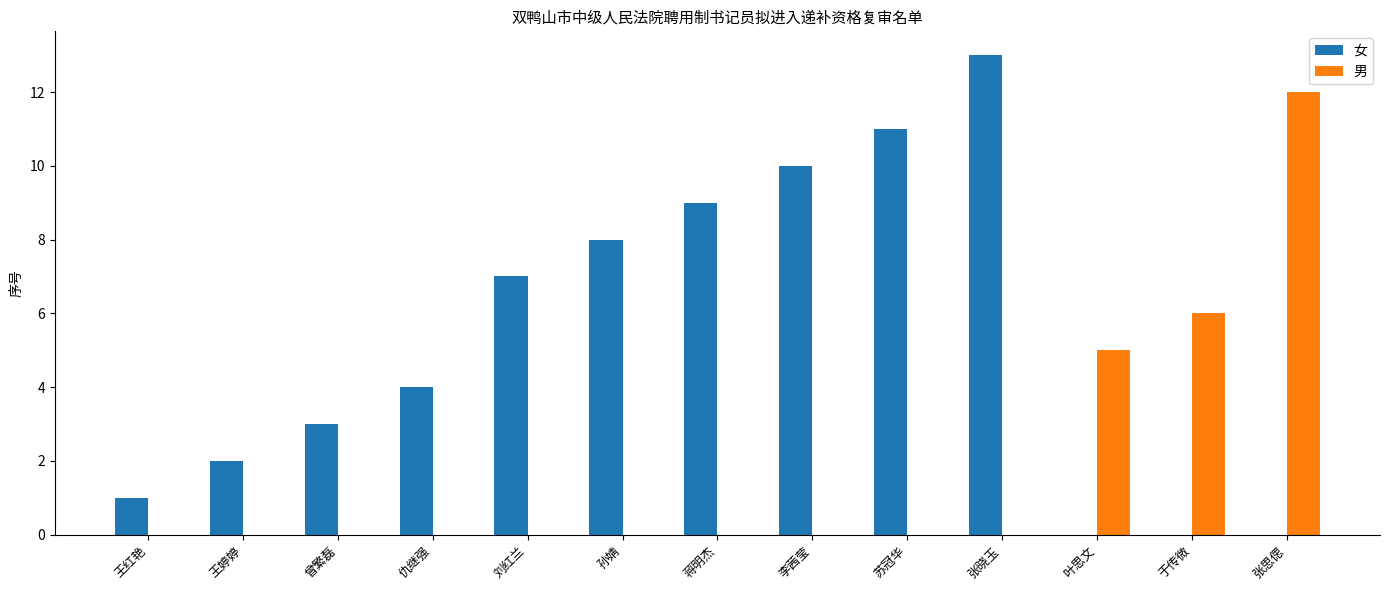

Is the value of 女 at 张思偲 greater than the value of 男 at 叶思文?

No